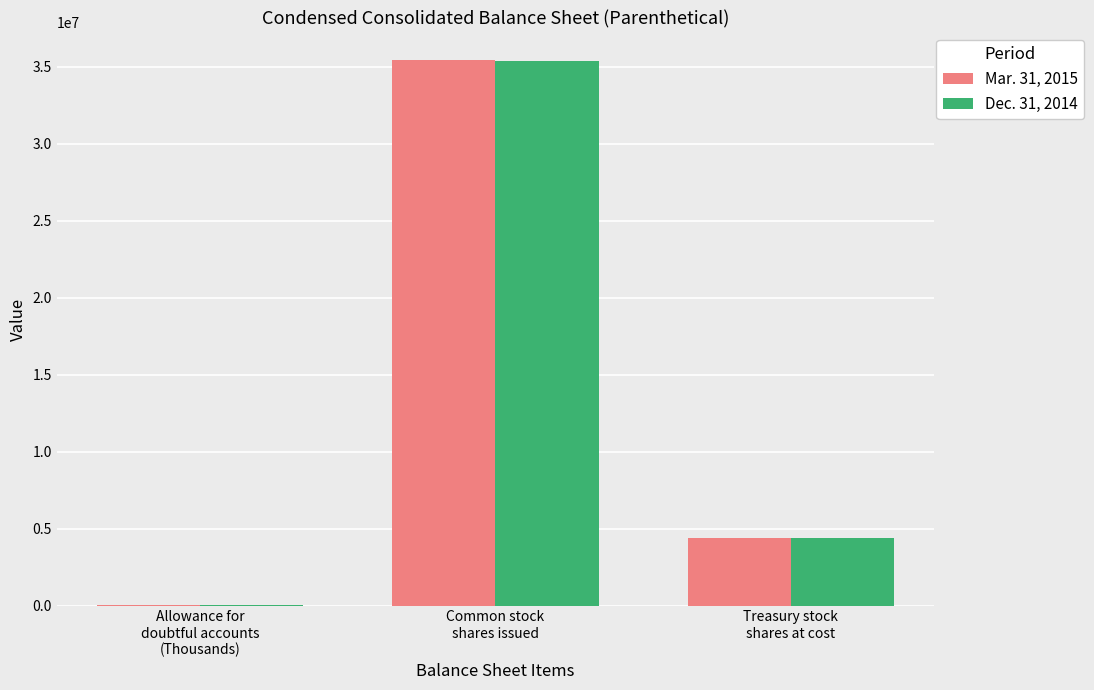

What is the maximum value shown in the chart?

35453000